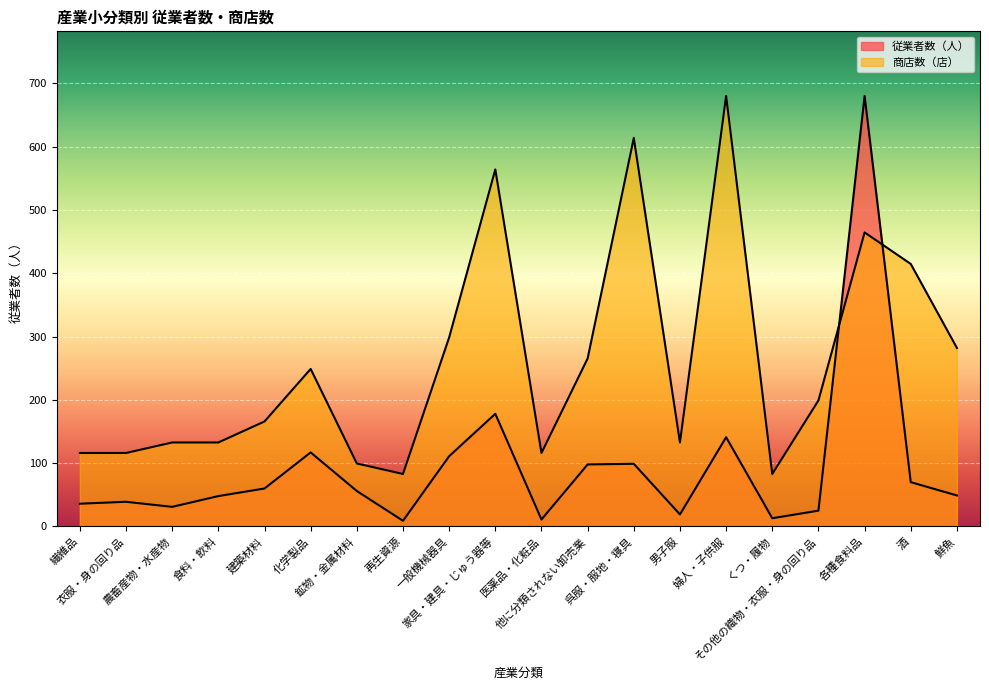

How many values in the 商店数（店） series are below 199?

10